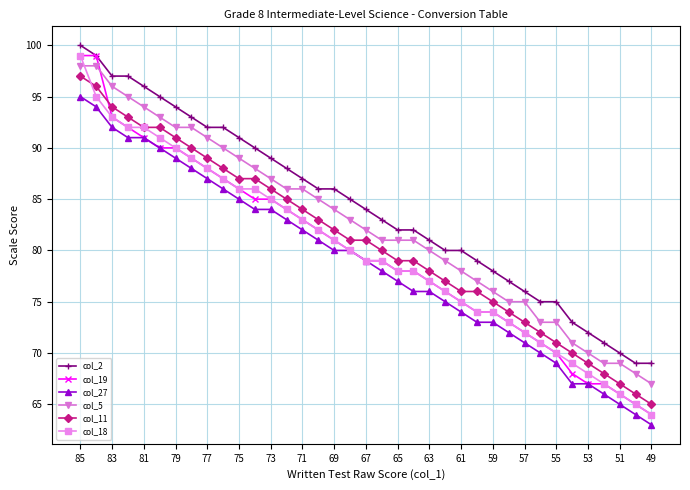

Reading left to right, what are all the values shown in this chart?

col_2: 100	99	97	97	96	95	94	93	92	92	91	90	89	88	87	86	86	85	84	83	82	82	81	80	80	79	78	77	76	75	75	73	72	71	70	69	69
col_19: 99	99	93	92	91	90	90	89	88	87	86	85	85	84	83	82	81	80	79	79	78	78	77	76	75	74	74	73	72	71	70	68	67	67	66	65	64
col_27: 95	94	92	91	91	90	89	88	87	86	85	84	84	83	82	81	80	80	79	78	77	76	76	75	74	73	73	72	71	70	69	67	67	66	65	64	63
col_5: 98	98	96	95	94	93	92	92	91	90	89	88	87	86	86	85	84	83	82	81	81	81	80	79	78	77	76	75	75	73	73	71	70	69	69	68	67
col_11: 97	96	94	93	92	92	91	90	89	88	87	87	86	85	84	83	82	81	81	80	79	79	78	77	76	76	75	74	73	72	71	70	69	68	67	66	65
col_18: 99	95	93	92	92	91	90	89	88	87	86	86	85	84	83	82	81	80	79	79	78	78	77	76	75	74	74	73	72	71	70	69	68	67	66	65	64